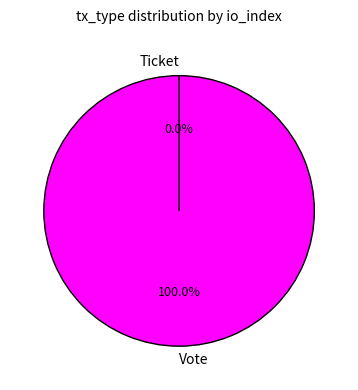

How many segments does this pie chart have?

2